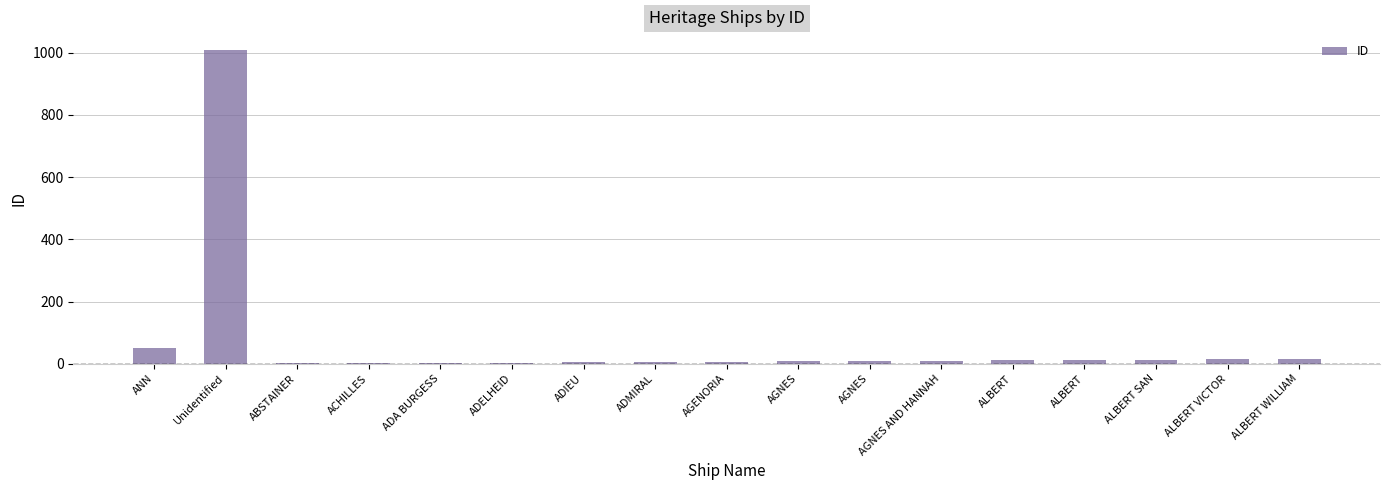

What is the value of the 15th bar from the left?

13